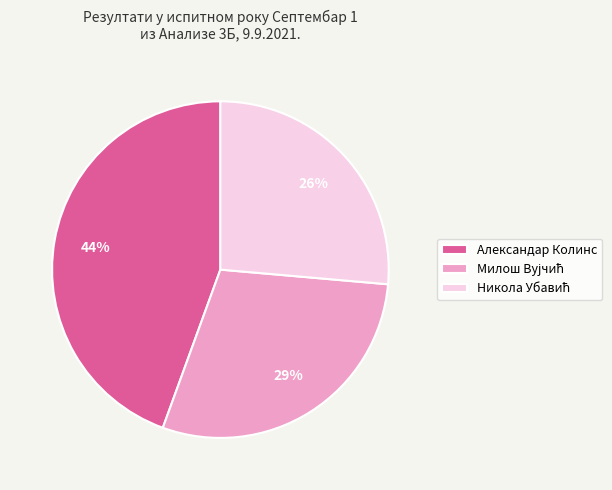

What percentage is the Александар Колинс slice, to the nearest percent?

44%